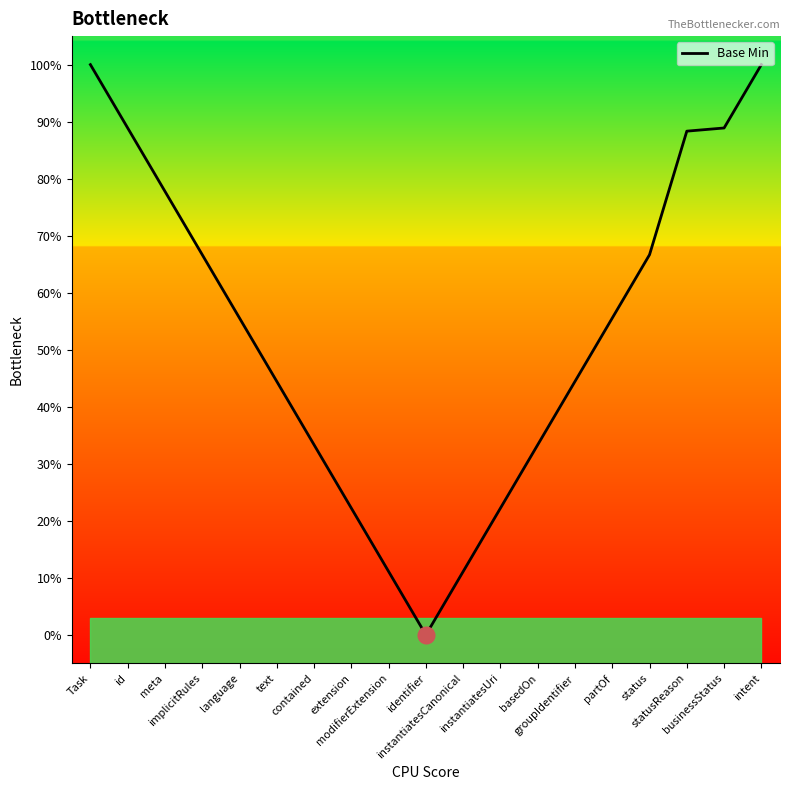

True or false: the data shows 0.4 at contained.

False